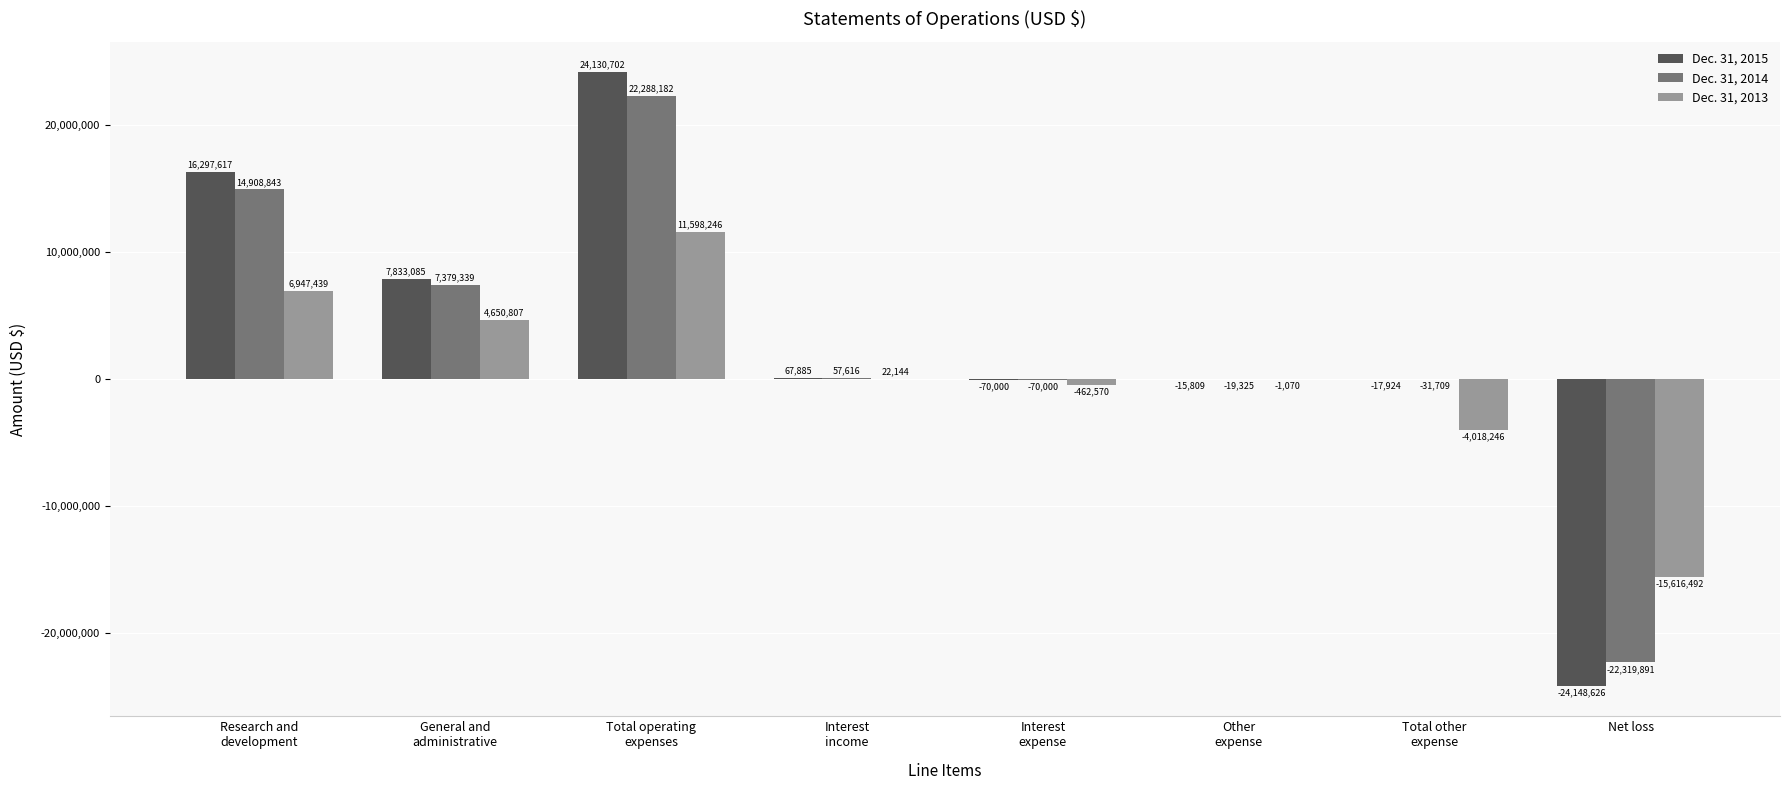

Which category has the highest value in the Dec. 31, 2014 series?

Total operating
expenses